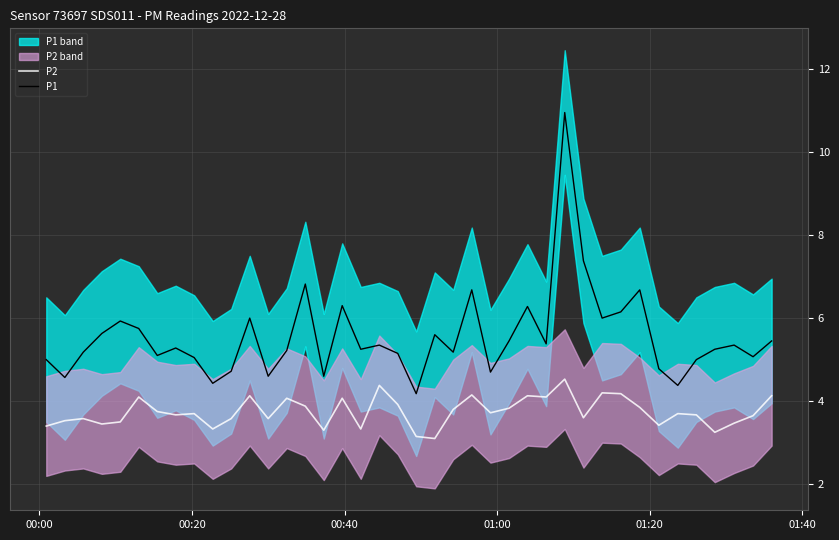

List the series in order of their peak value, lowest first.

P2, P1